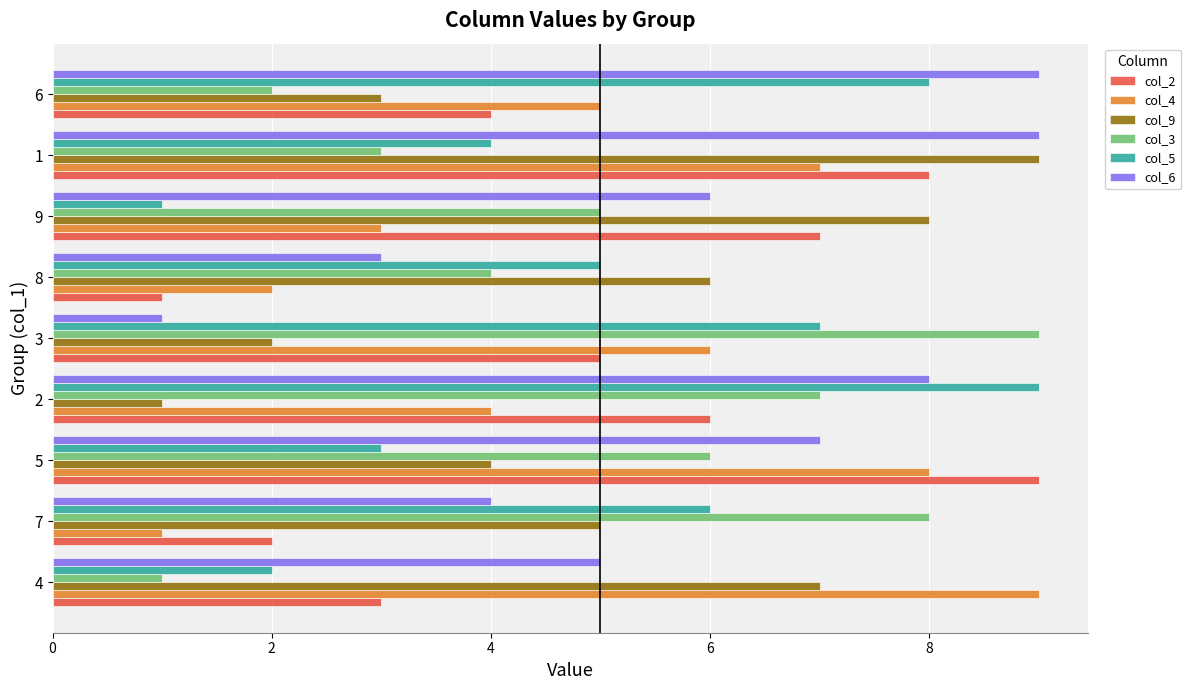

True or false: col_6 has a value of 5 at 4.

True